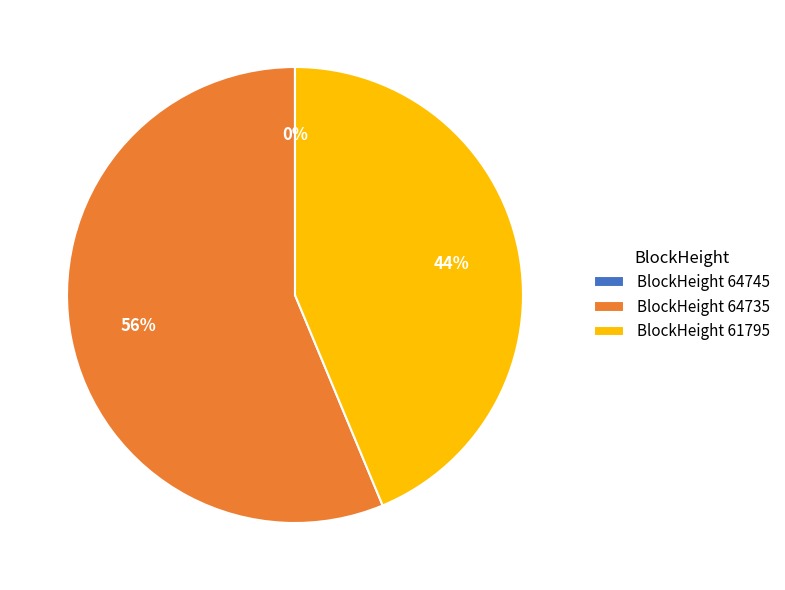

To the nearest percent, what is the difference between the largest and smallest slice percentages?

56%